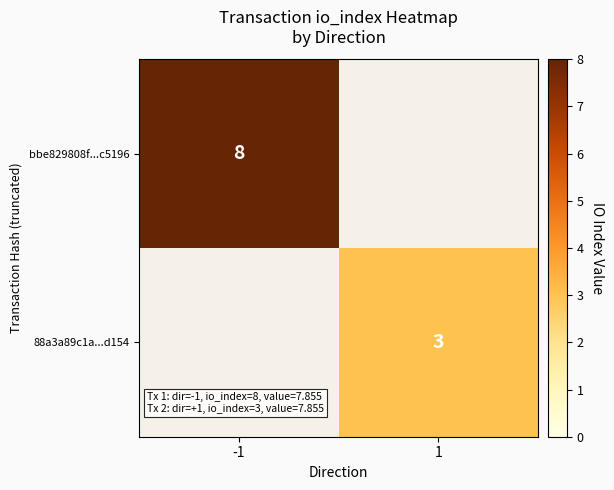

How many series are shown in this chart?

2